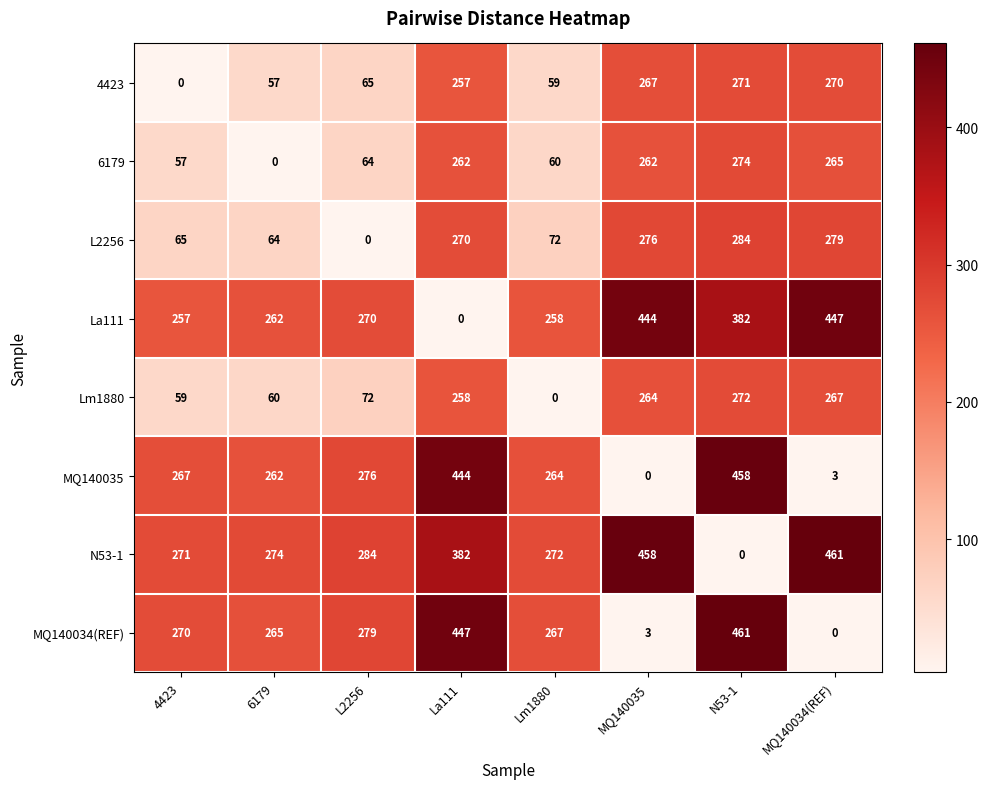

At how many categories does at least one series exceed 98?

8